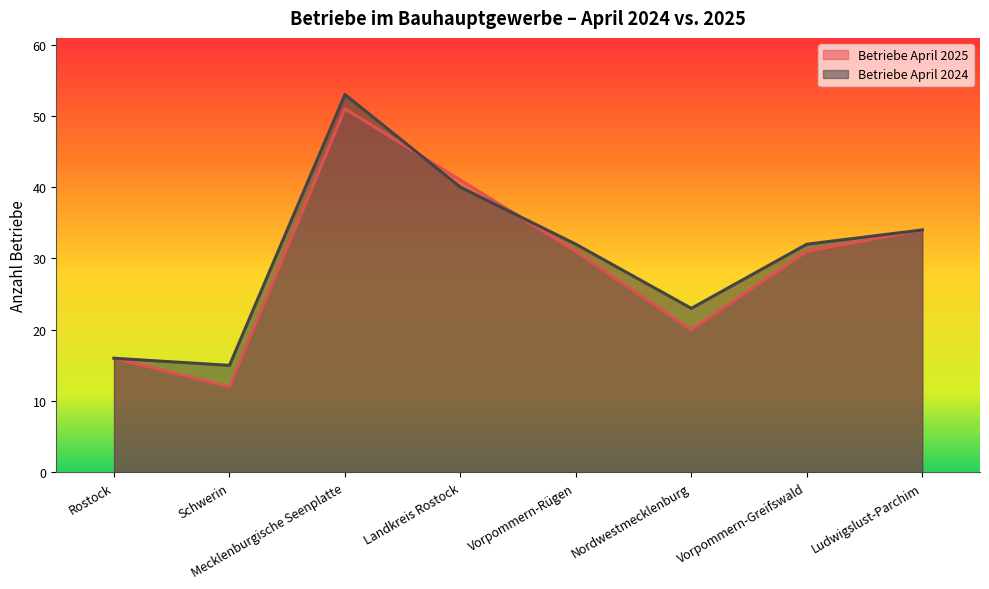

What is the difference between the Betriebe April 2024 values at Schwerin and Vorpommern-Rügen?

17